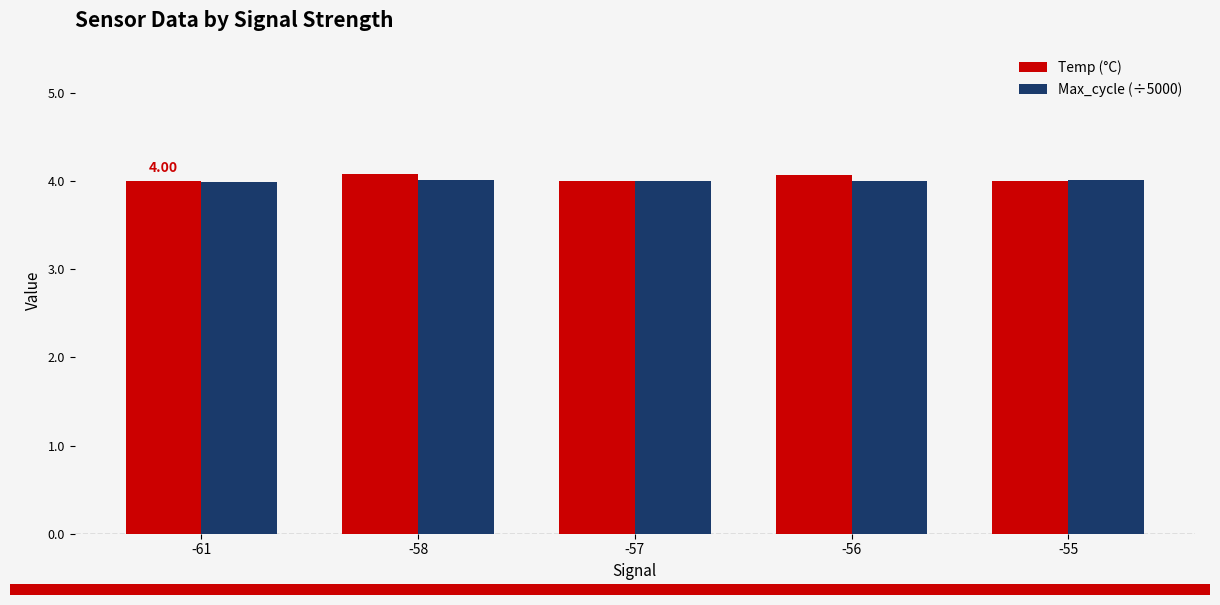

What is the average value of the Max_cycle (÷5000) series?

4.0